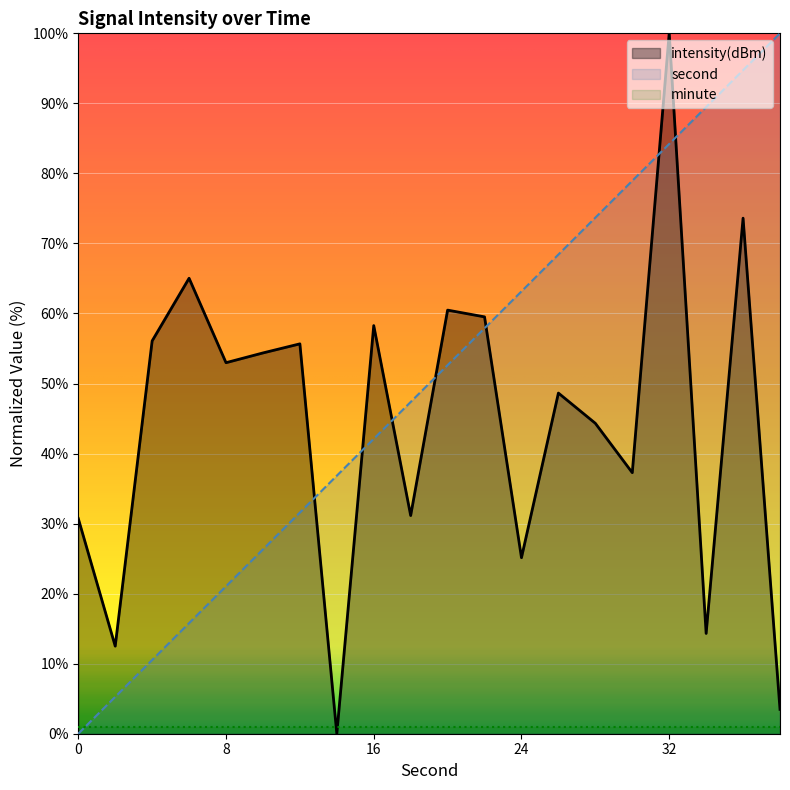

What value does the second series have at 12?

31.6